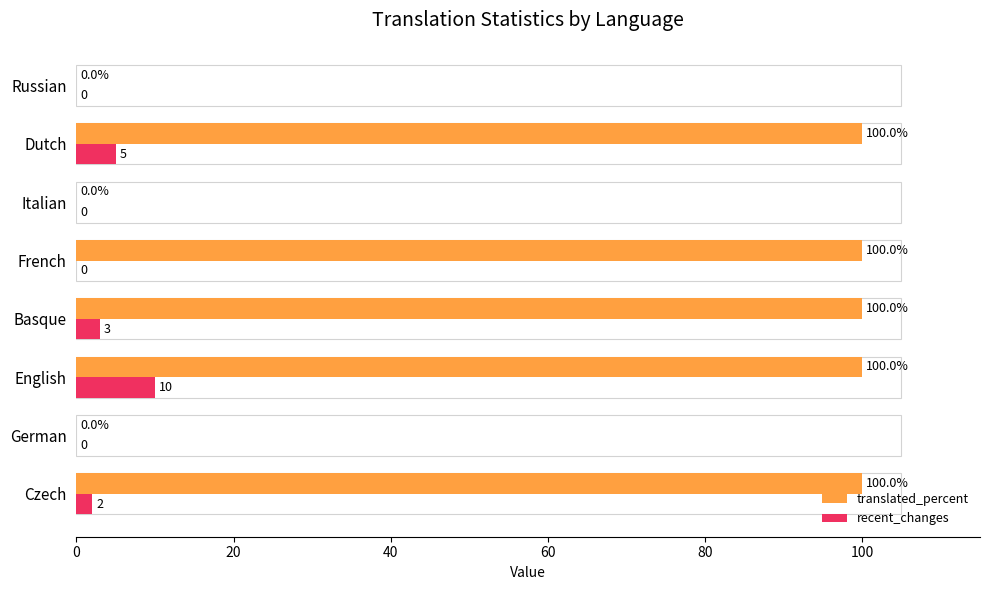

Which series has the widest spread of values?

translated_percent